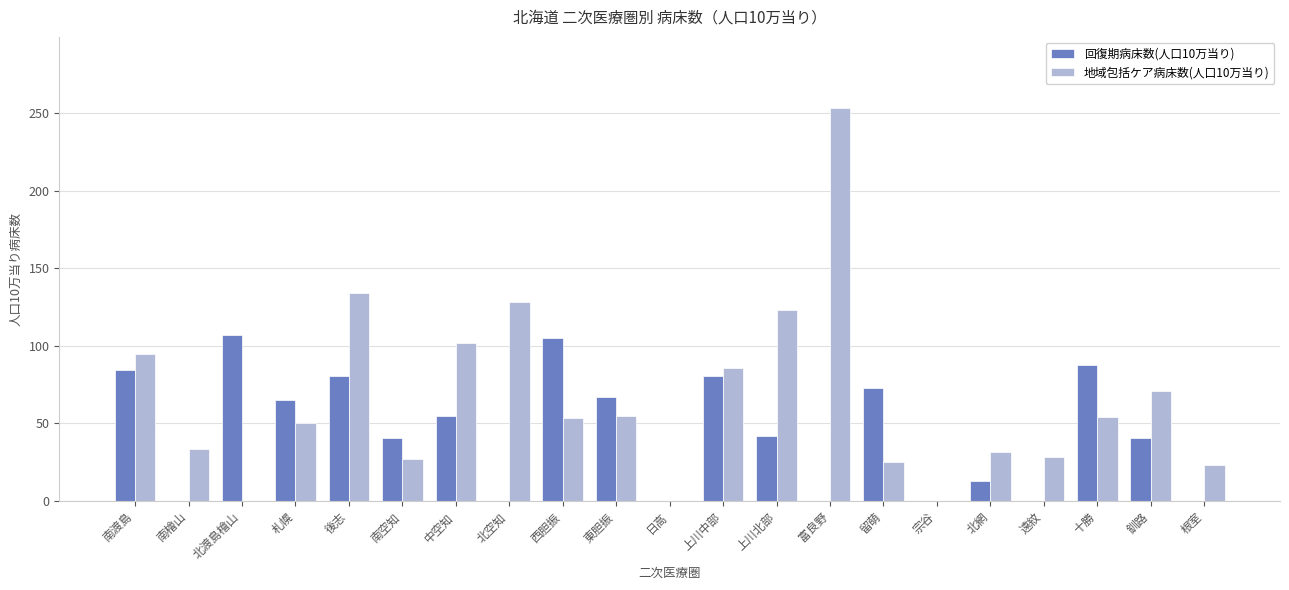

What is the total value across all series at 上川北部?

165.2